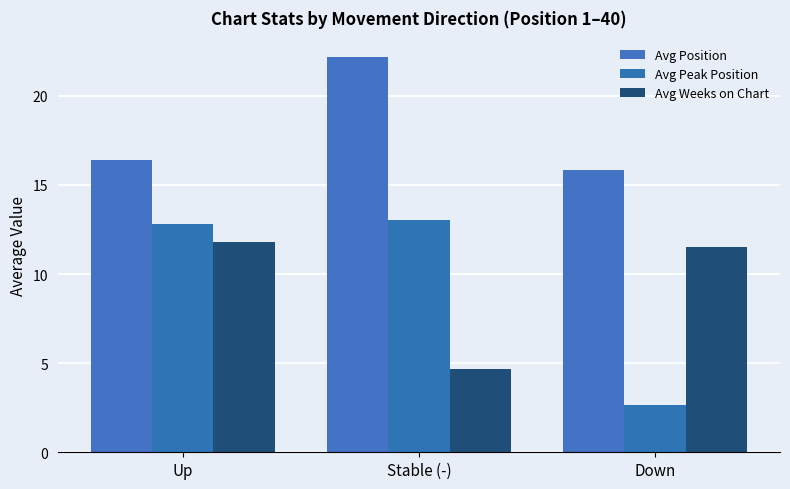

At which category does the chart reach its peak across all series?

Stable (-)